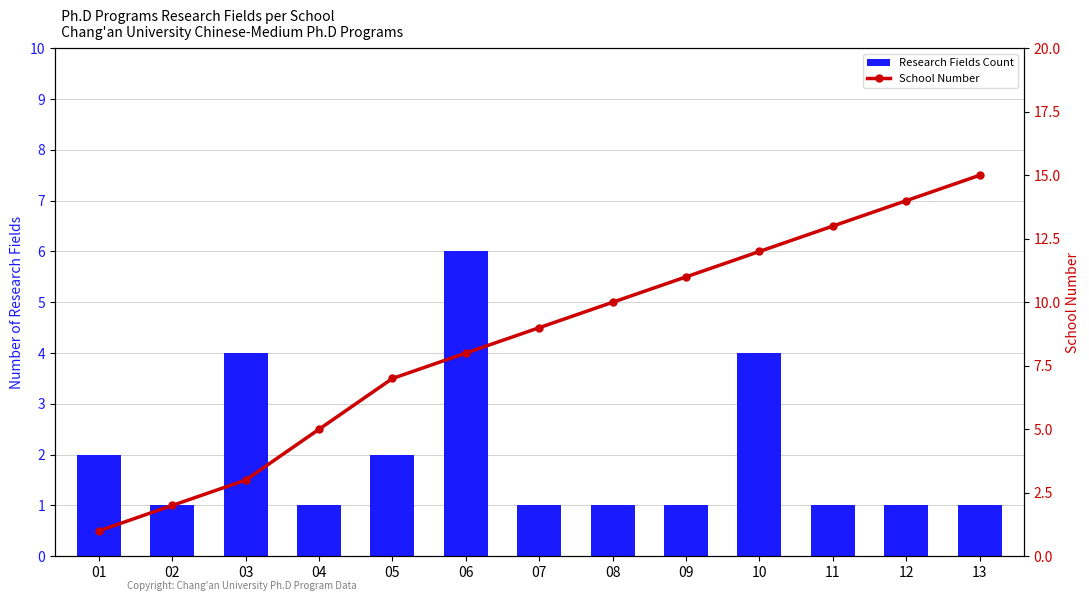

Between 10 and 09, which is larger?

10